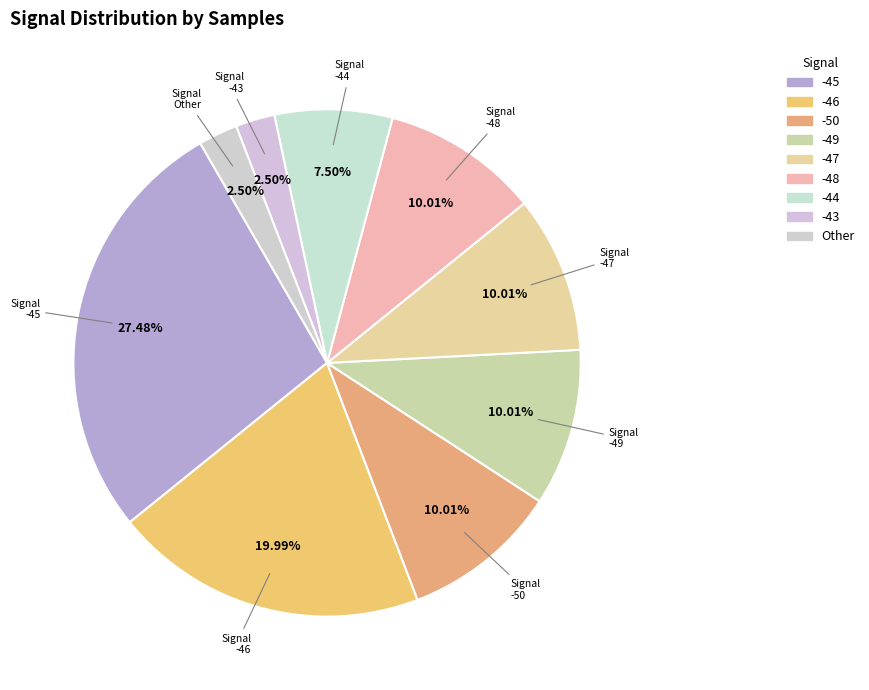

What percentage is NOT represented by -45?

72.5%